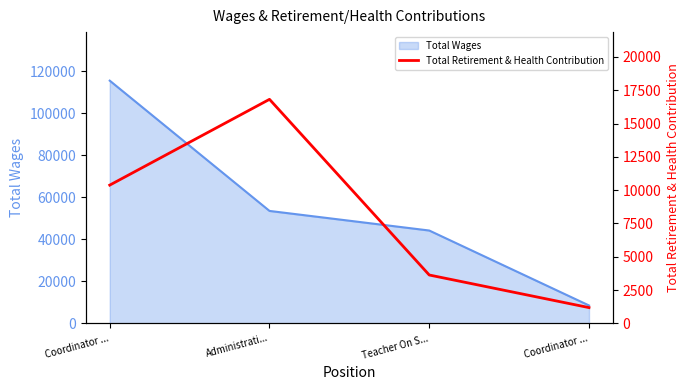

How many data points are less than 10381?

2